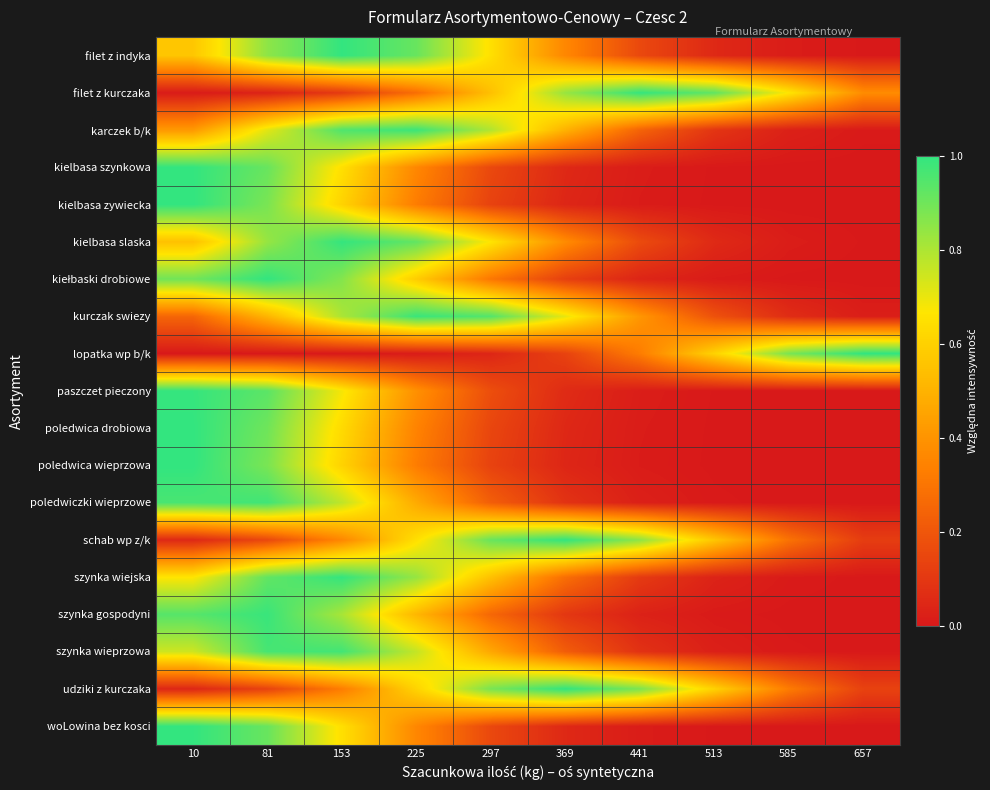

Which series changed the most between 153 and 513?

szynka wiejska